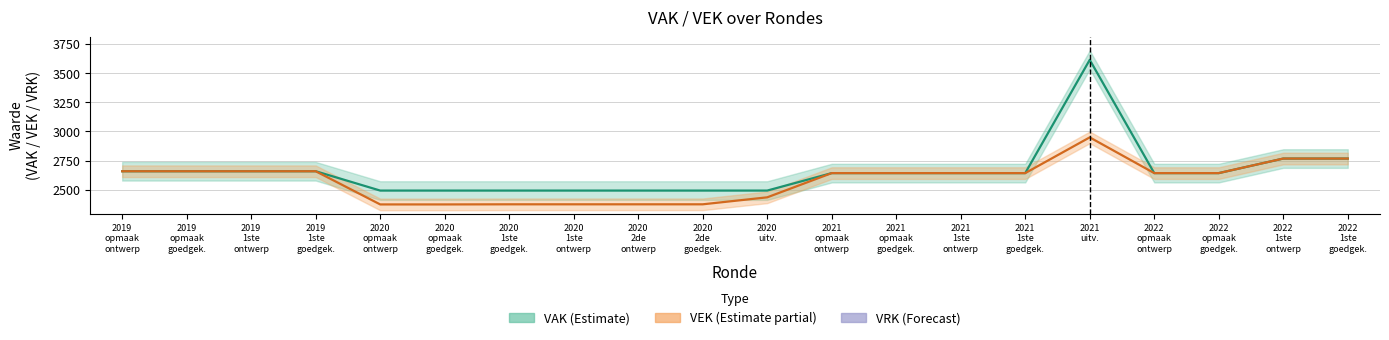

What is the label of the 13th point from the left?

2021
opmaak
goedgek.